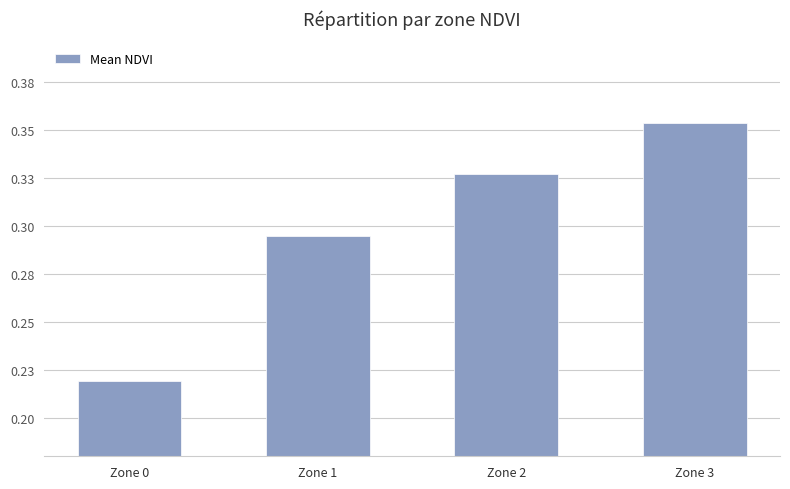

Does the chart contain any negative values?

No